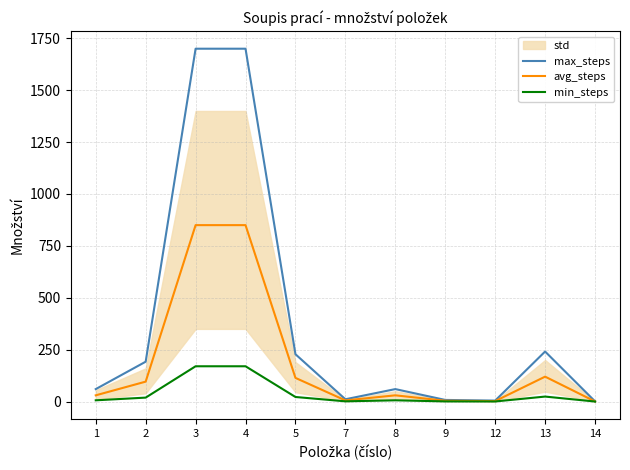

Is the value of min_steps at 13 greater than the value of max_steps at 4?

No